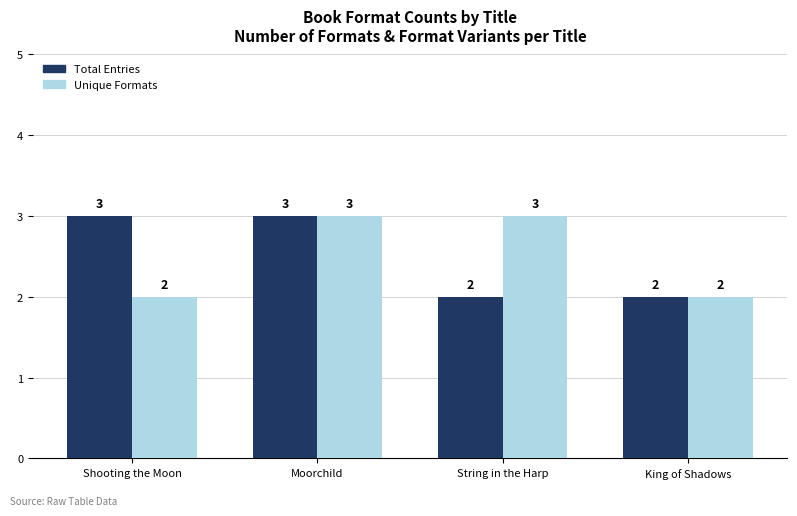

What is the label of the 1st bar from the left?

Shooting the Moon